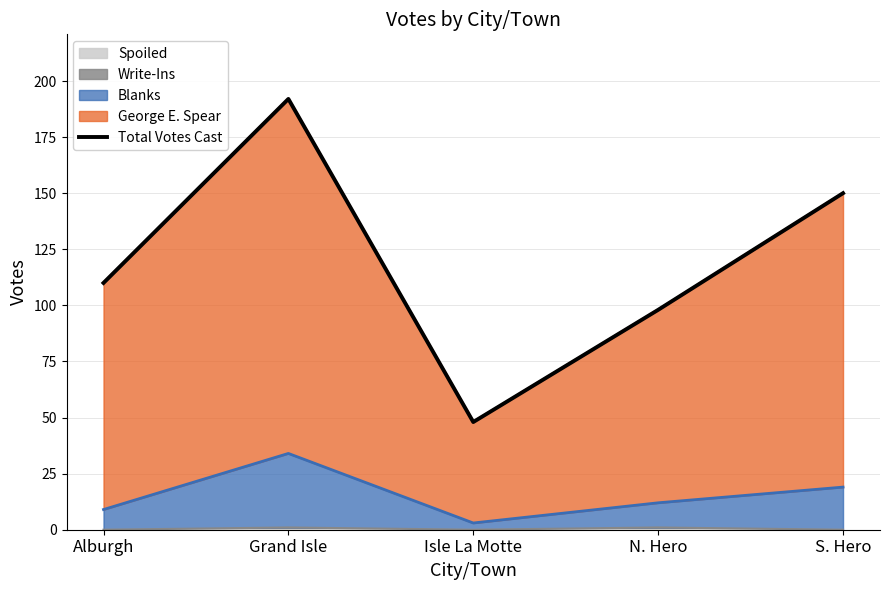

Is it true that Write-Ins equals 0 at Alburgh?

True